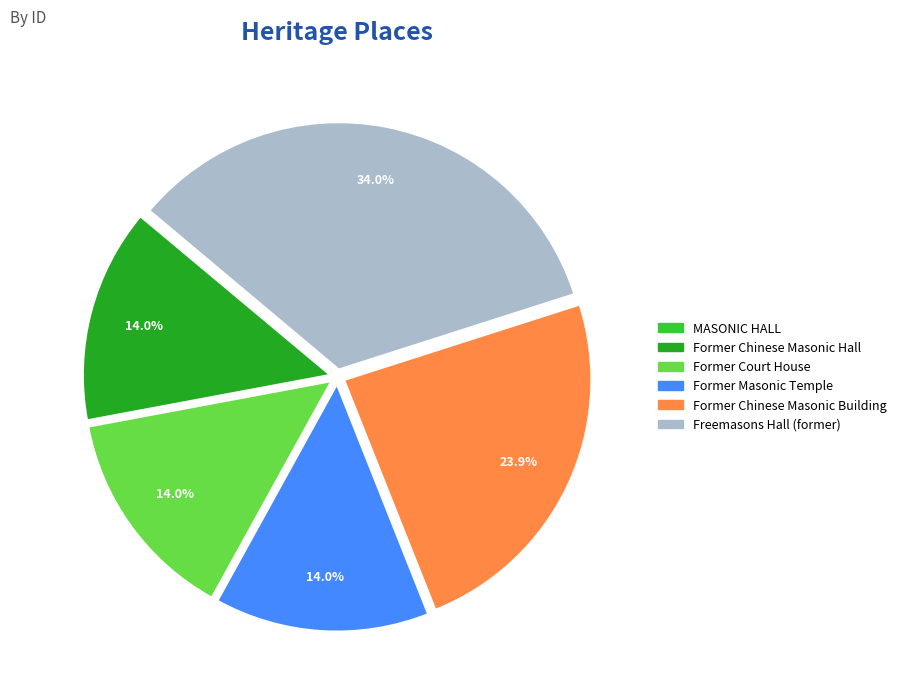

Is it true that Former Chinese Masonic Building is 24% of the pie?

True